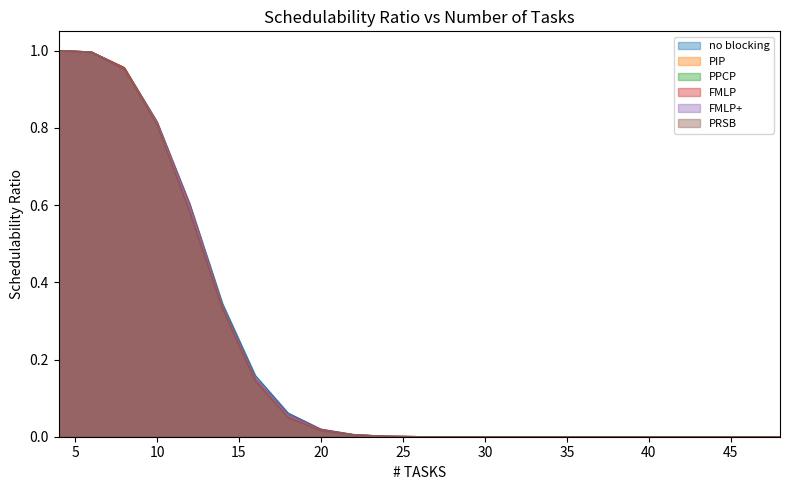

Where is FMLP+ nearest to the value 0?

26